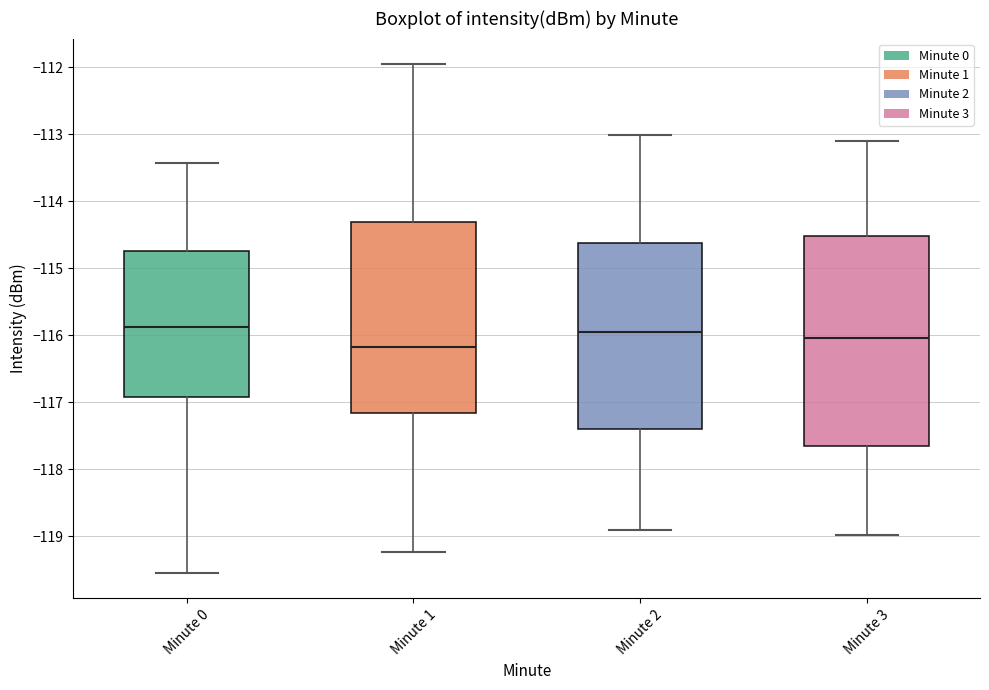

Where is the lower edge of the box for Minute 2 on the y-axis? The values are not printed on the chart, so give them approximately, as read against the axis.

-117.4